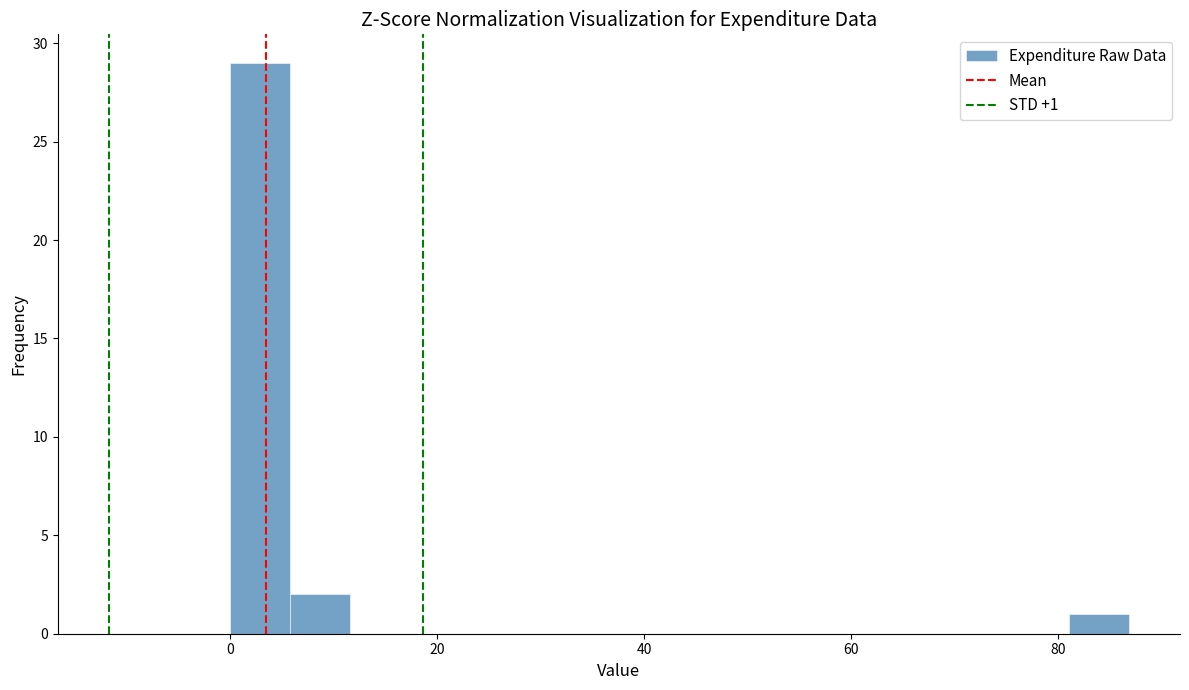

Around what value on the x-axis is the tallest bar? Give the approximate position of its centre, as read against the axis.

2